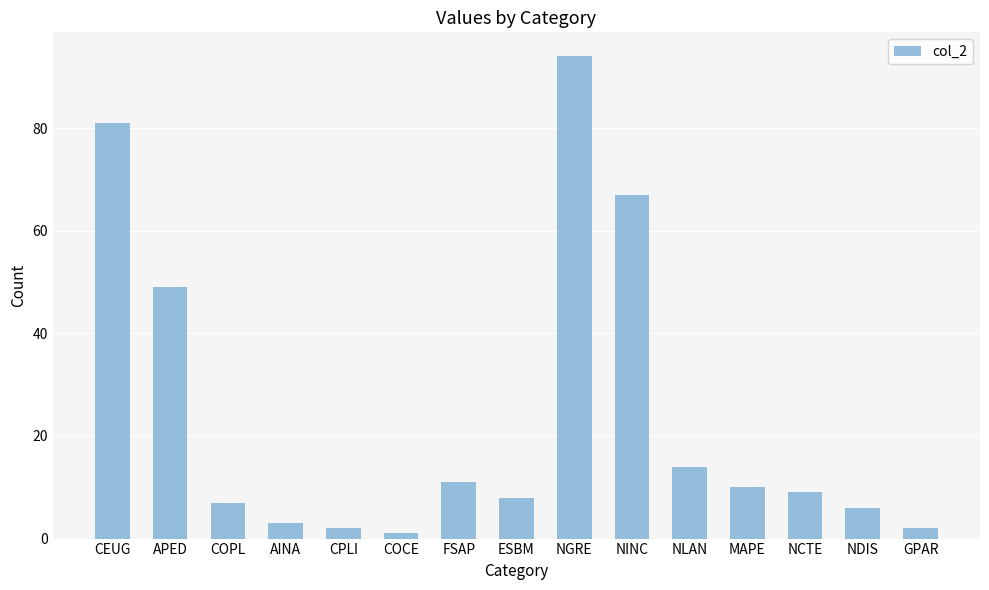

What is the difference between the values at COCE and MAPE?

9